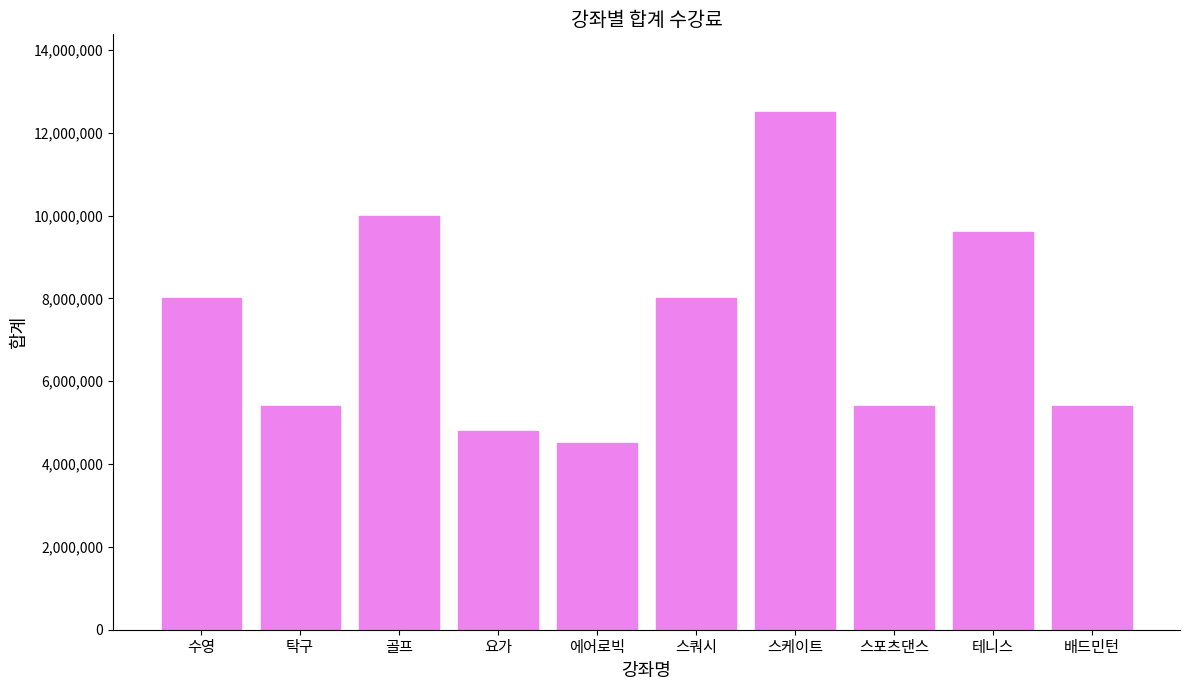

At which category does the chart reach its peak across all series?

스케이트